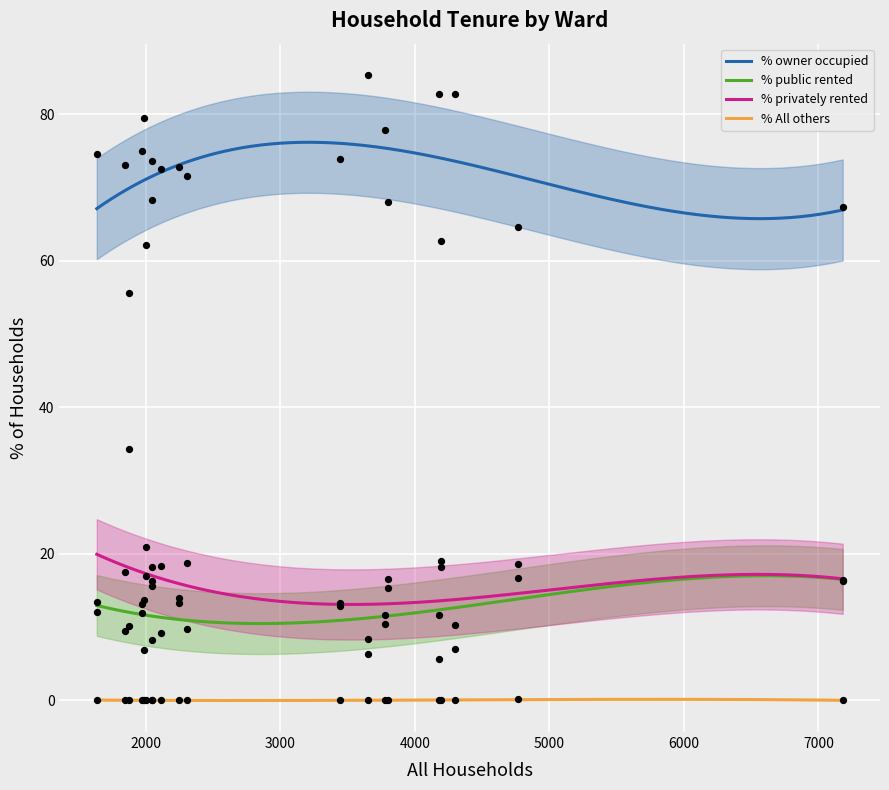

Which series has the largest total across all categories?

% owner occupied